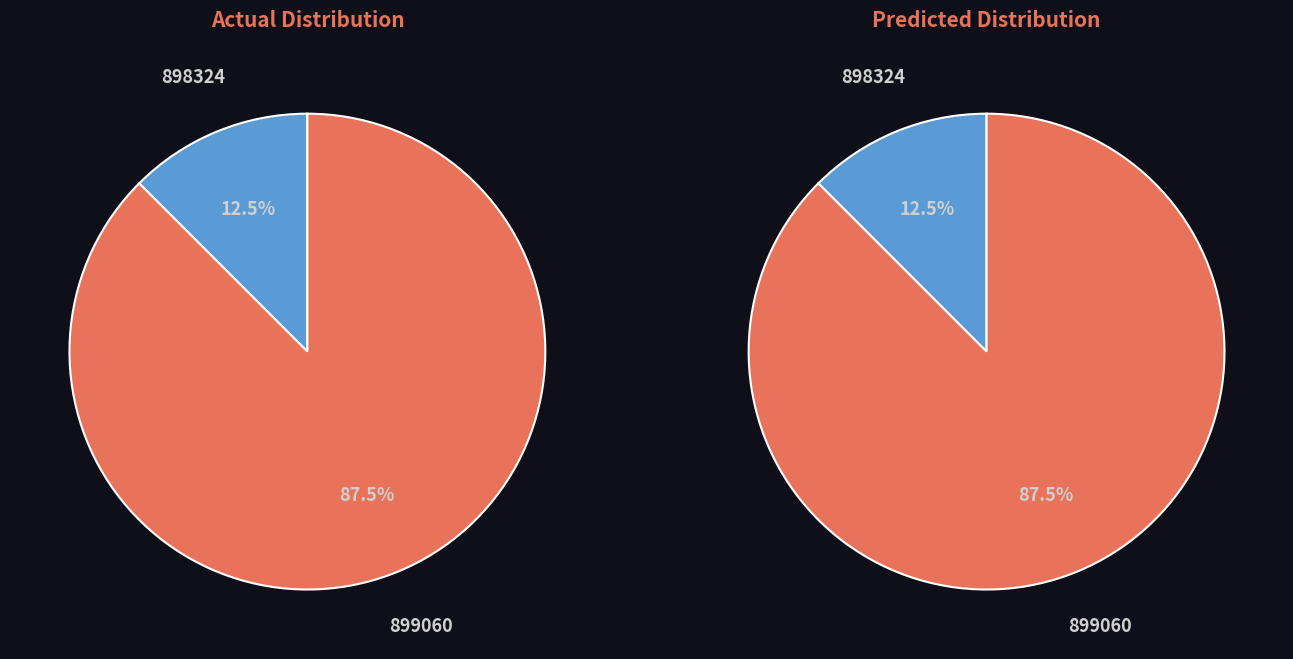

The 898324 slice represents 12% of the pie. True or false?

True